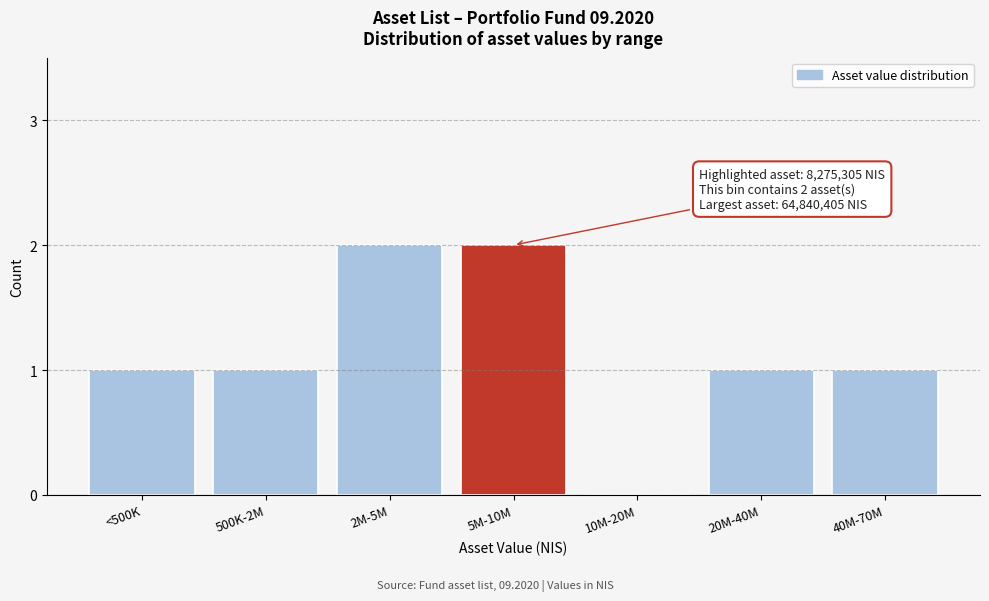

Reading right to left, extract all data points from this chart.

40M-70M=1	20M-40M=1	10M-20M=0	5M-10M=2	2M-5M=2	500K-2M=1	<500K=1